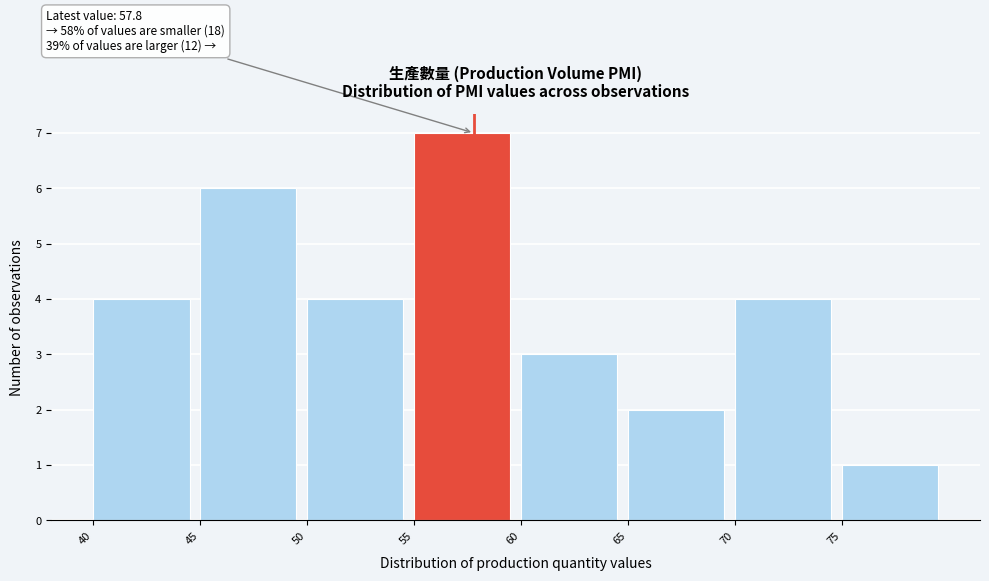

Over which range of the x-axis is the bar tallest?

55 to 60